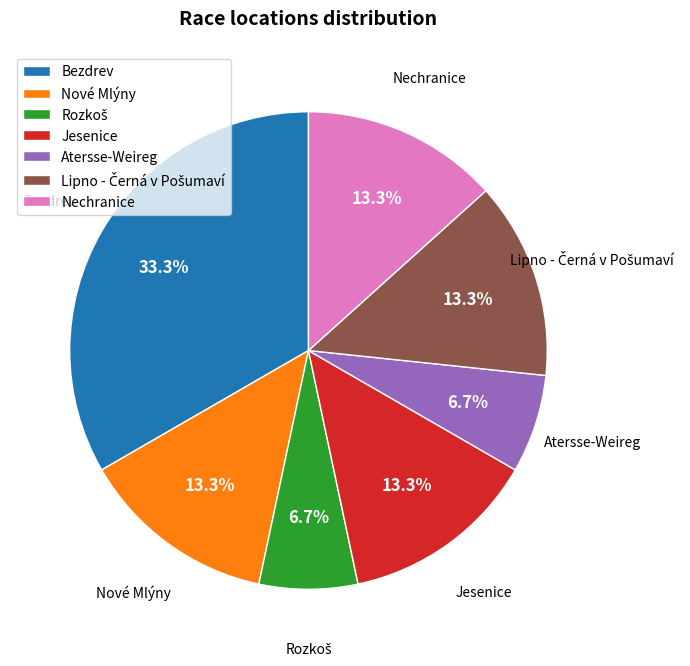

Count the number of slices in the pie.

7